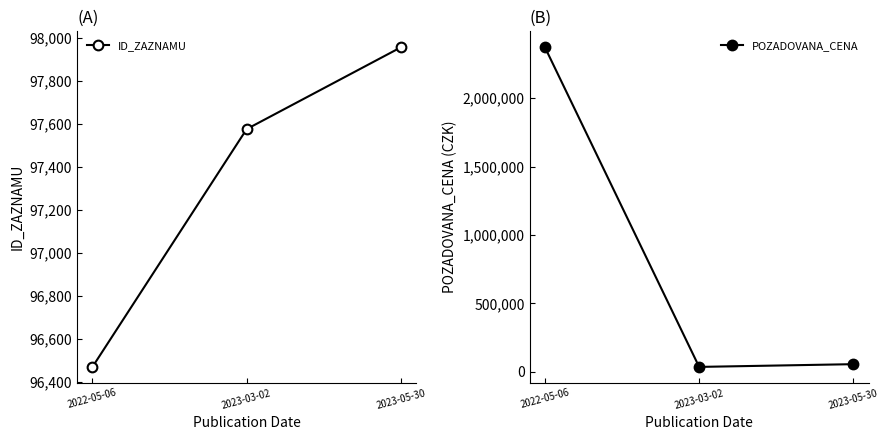

At how many categories does at least one series exceed 536662?

1